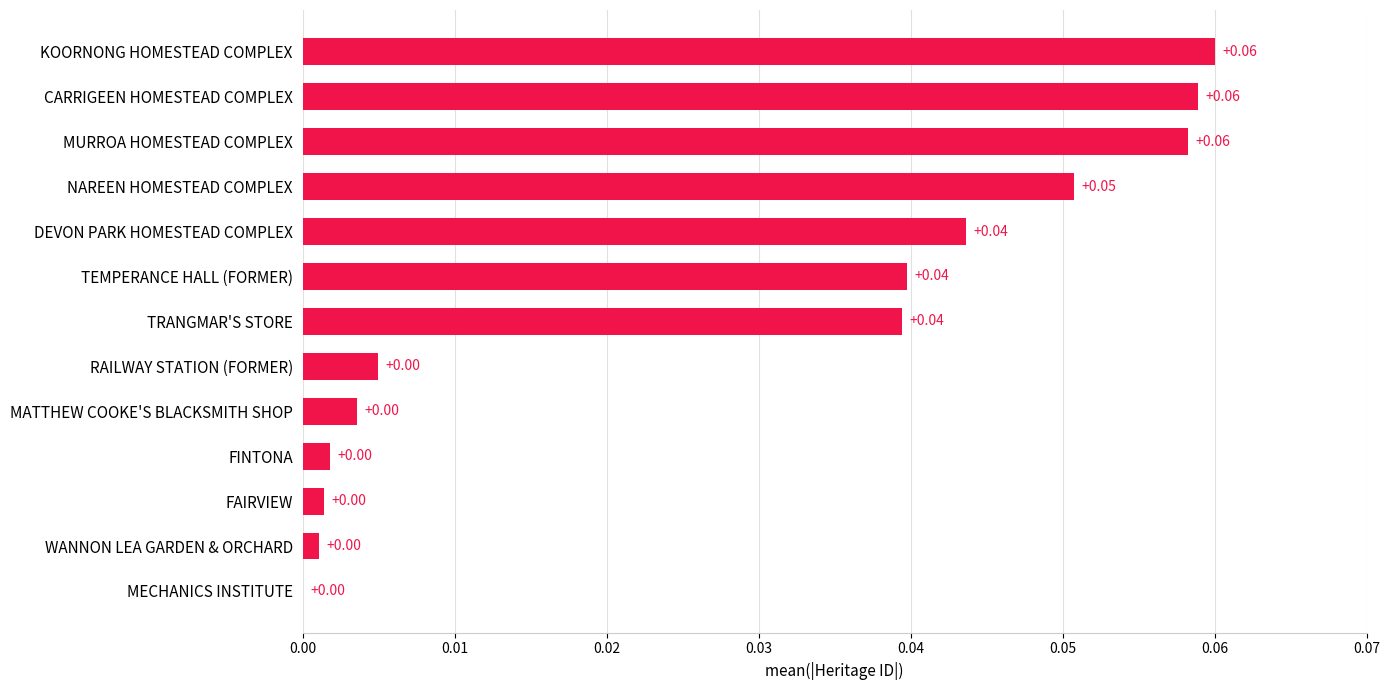

Which has a higher value, TRANGMAR'S STORE or MECHANICS INSTITUTE?

TRANGMAR'S STORE